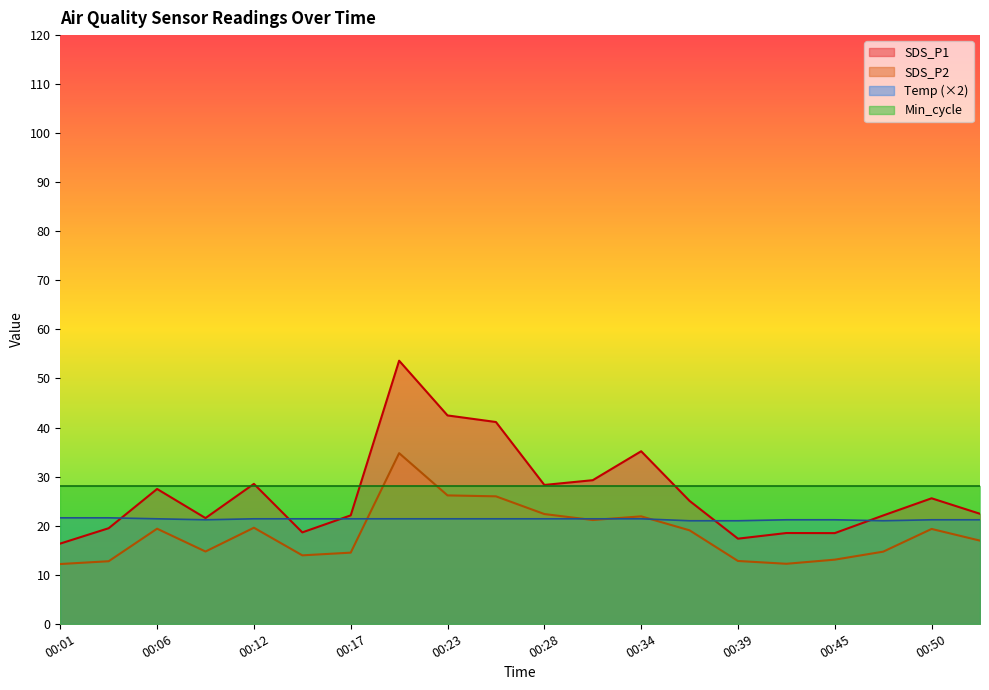

What are all the series names shown in the legend?

SDS_P1, SDS_P2, Temp (×2), Min_cycle